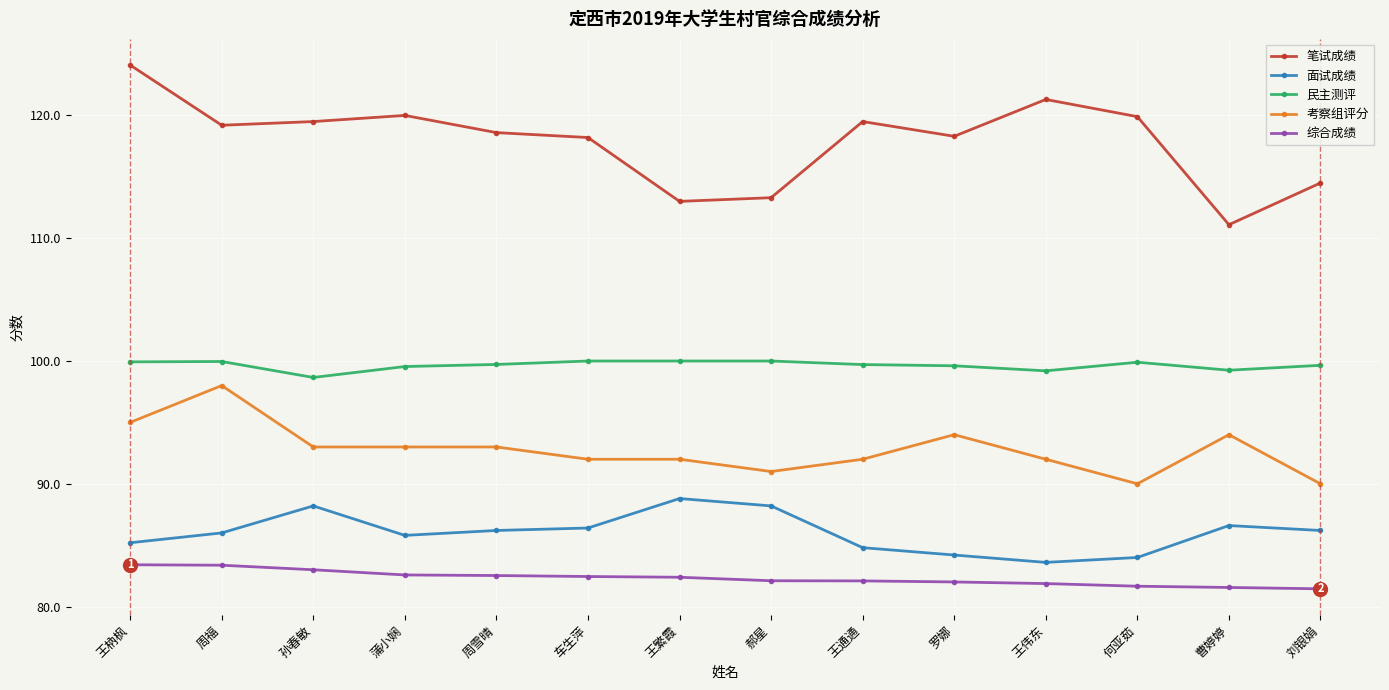

Which series has the largest range (max minus min)?

笔试成绩